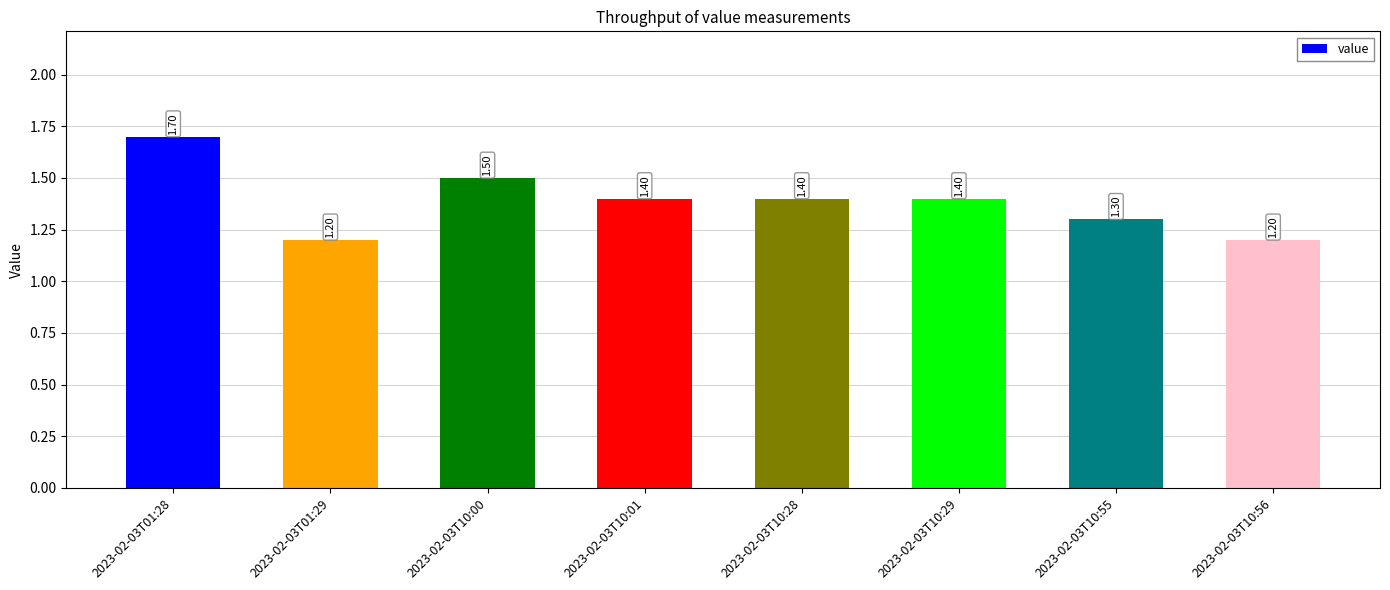

Is it true that the value at 2023-02-03T10:28 is 1.4?

True